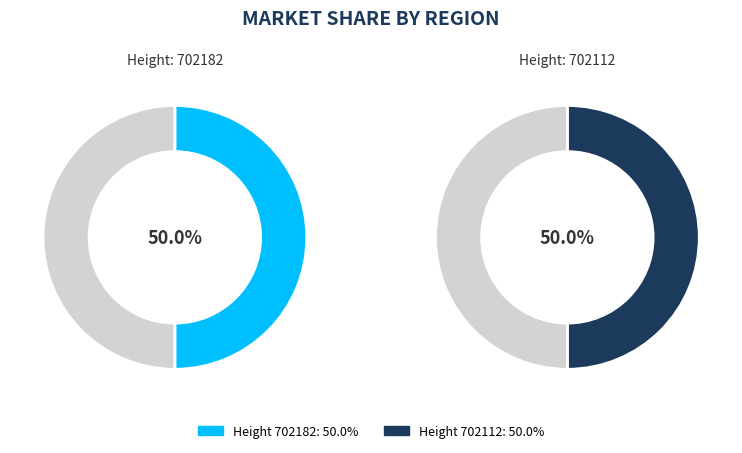

What percentage is the 702182 slice, to the nearest percent?

50%